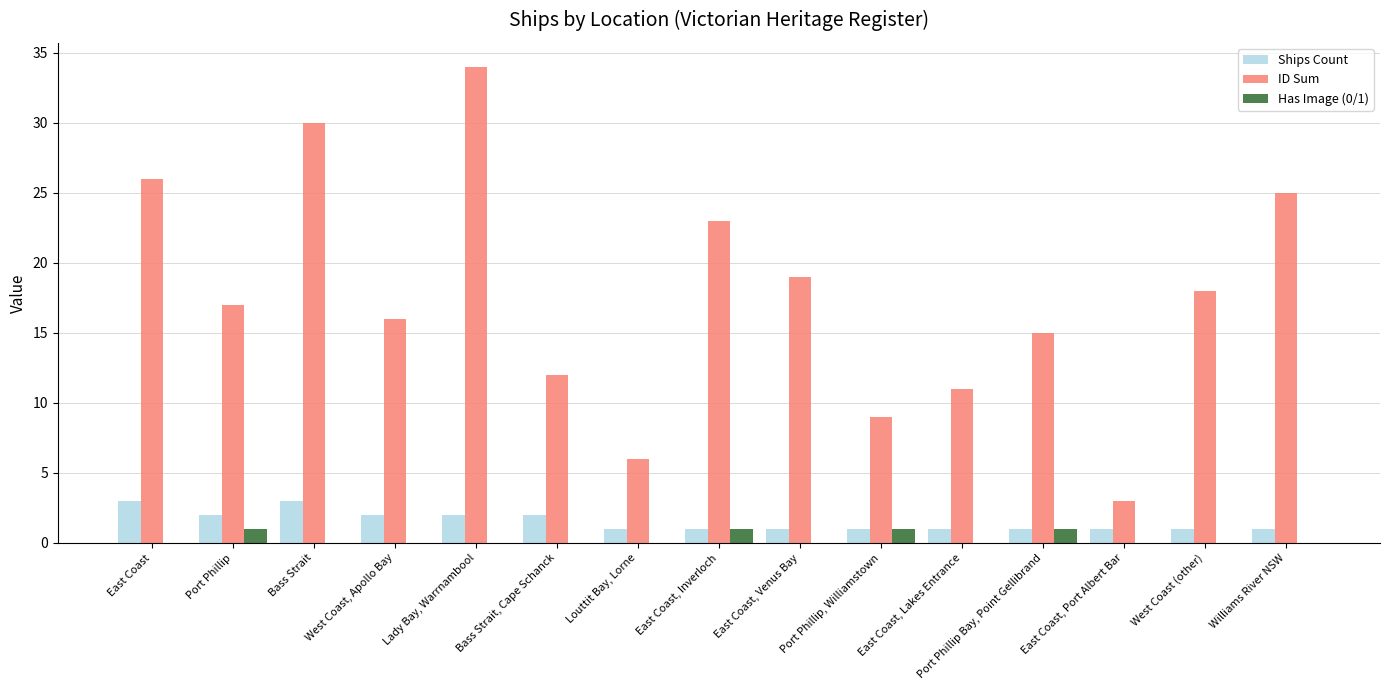

The value of ID Sum at Williams River NSW is 35. True or false?

False